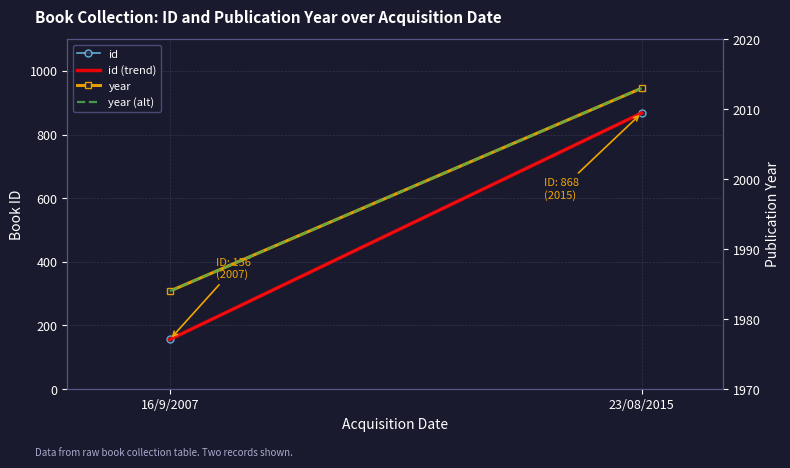

What is the lowest value of the year series?

1984